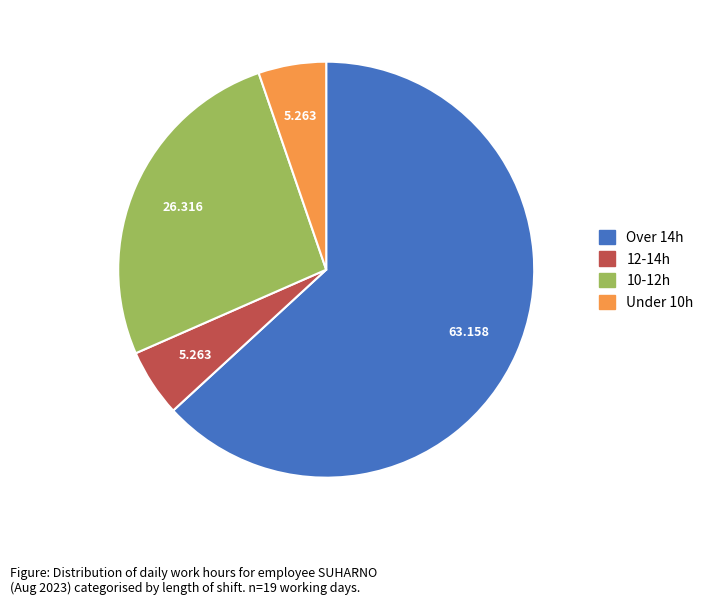

Is there a majority slice in this chart?

Yes